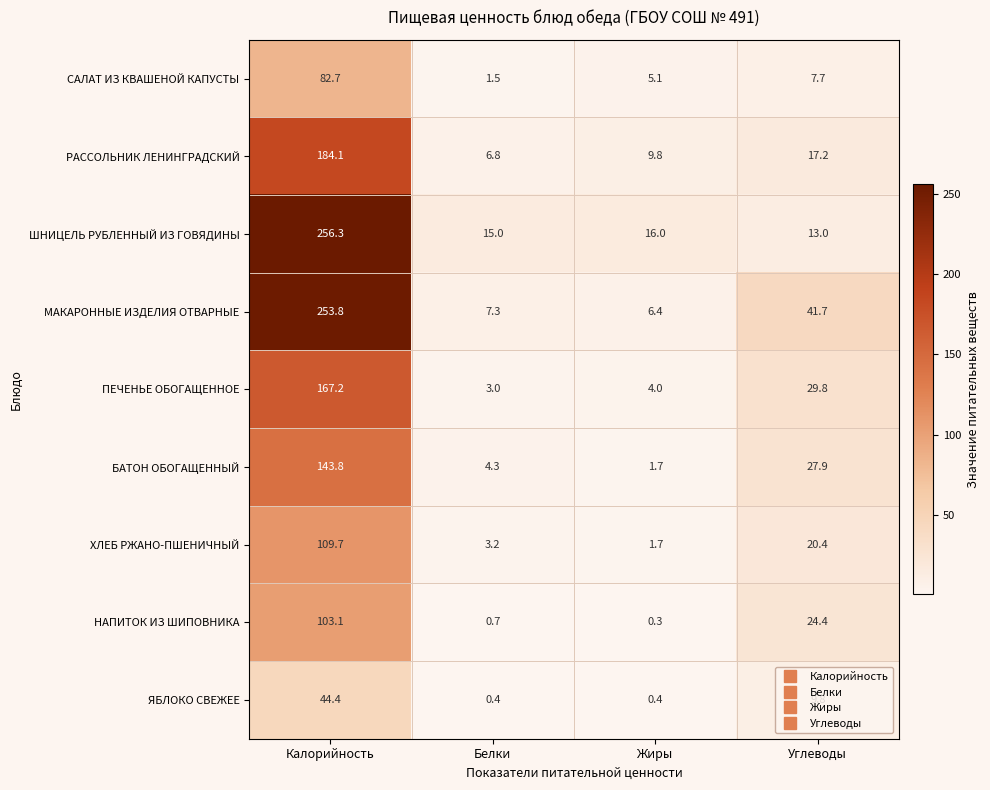

Where is ШНИЦЕЛЬ РУБЛЕННЫЙ ИЗ ГОВЯДИНЫ nearest to the value 134?

Жиры